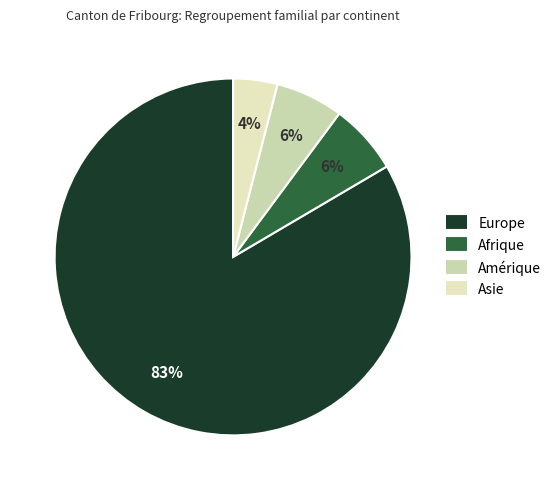

Which slice represents more than half of the pie?

Europe